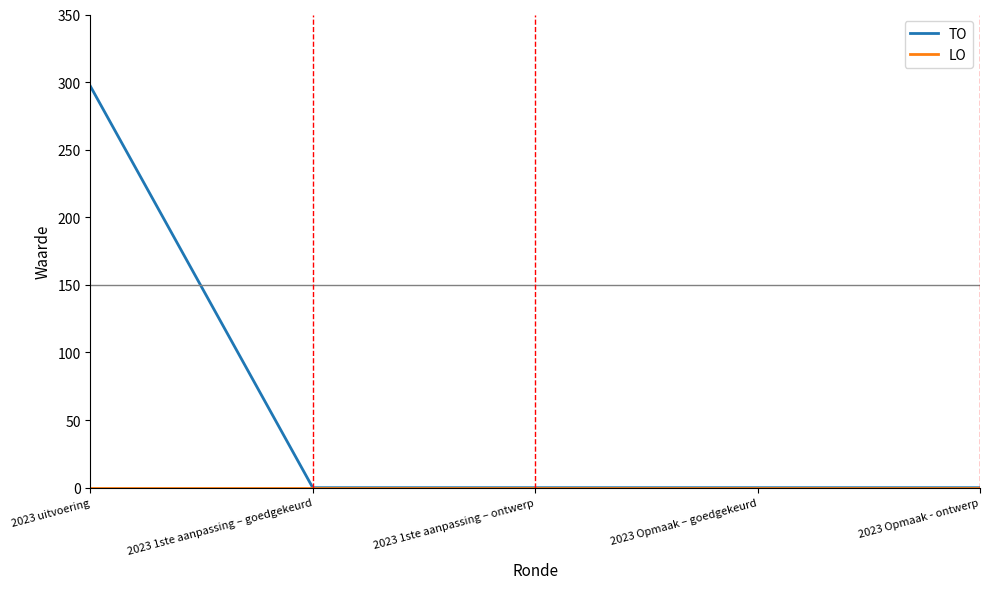

Which label corresponds to the largest value in the chart?

2023 uitvoering